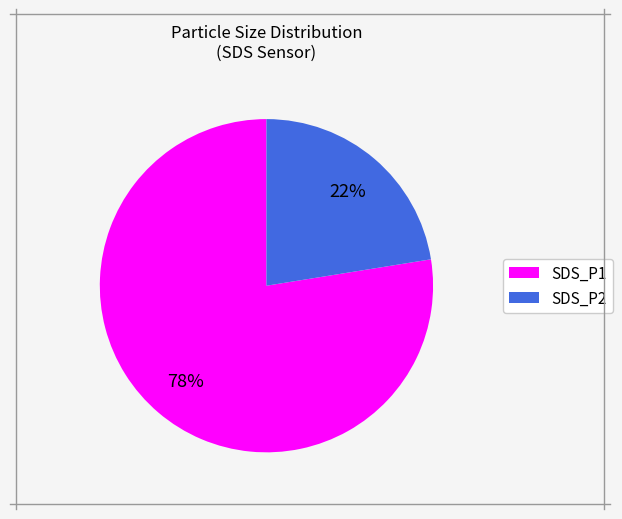

What percentage is the SDS_P2 slice, to the nearest percent?

22%